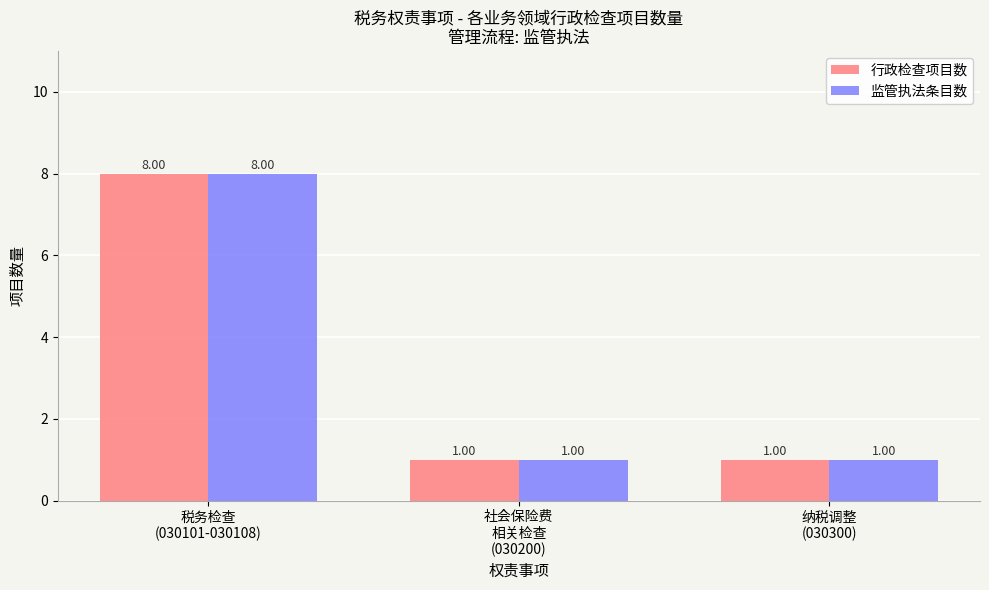

How many data points in 监管执法条目数 are above 1?

1